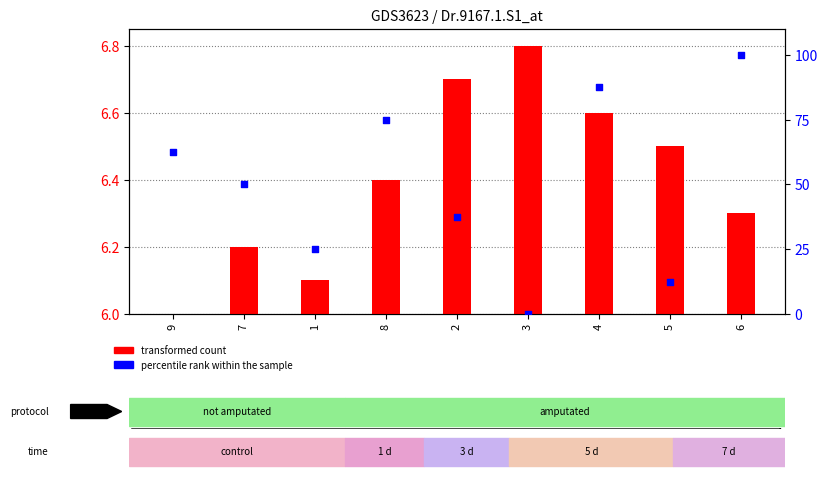

At how many categories does at least one series exceed 90?

1